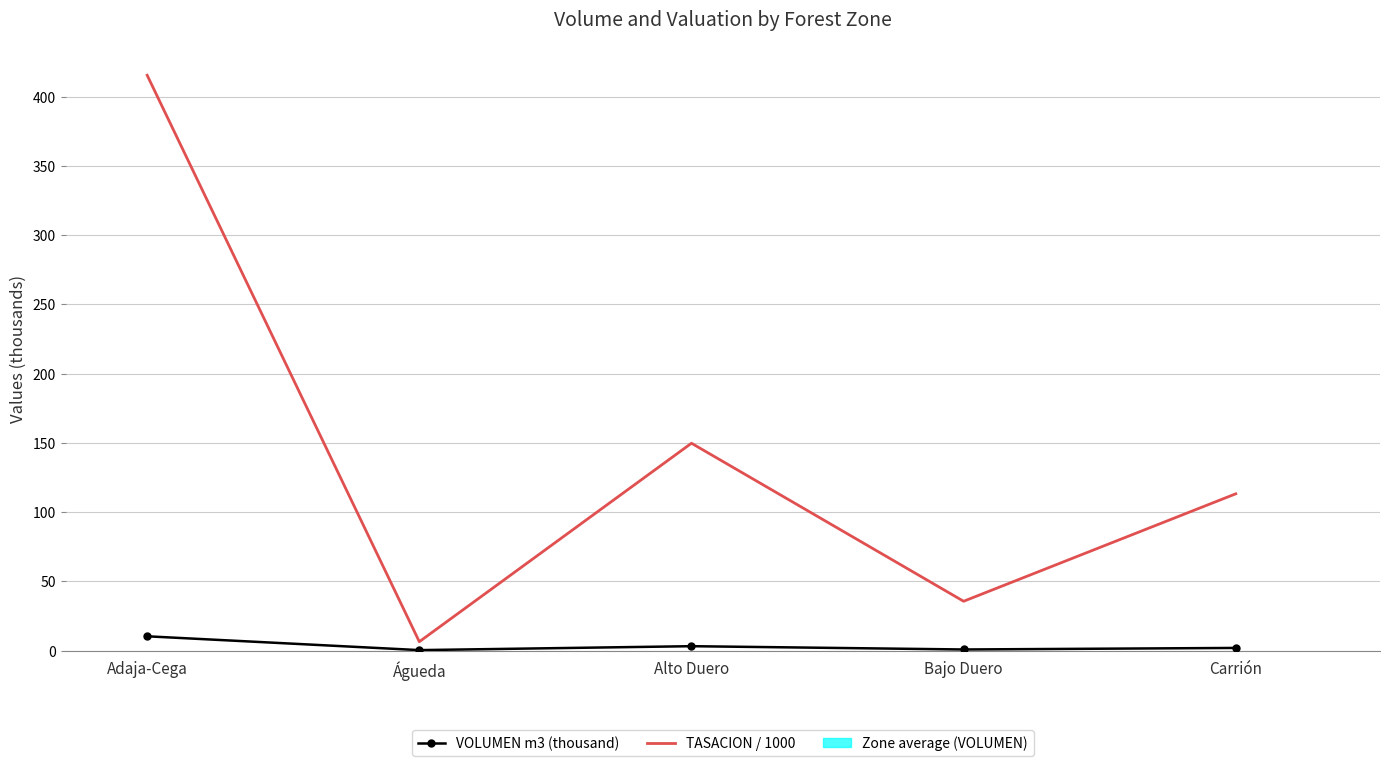

What is the difference between the highest and lowest values at Águeda?

6.1